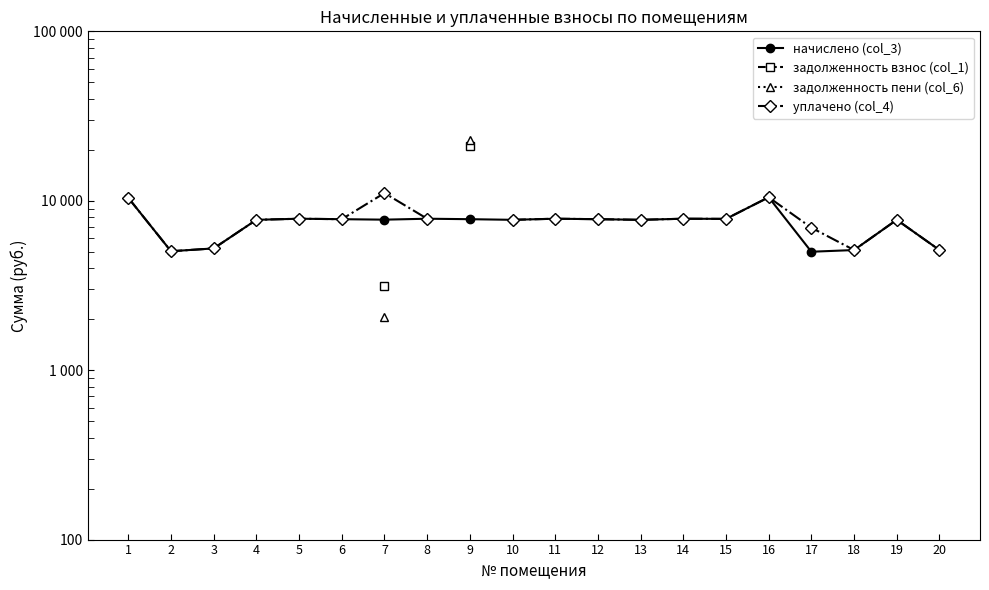

Is the value of задолженность пени (col_6) at 14 greater than the value of задолженность взнос (col_1) at 17?

No